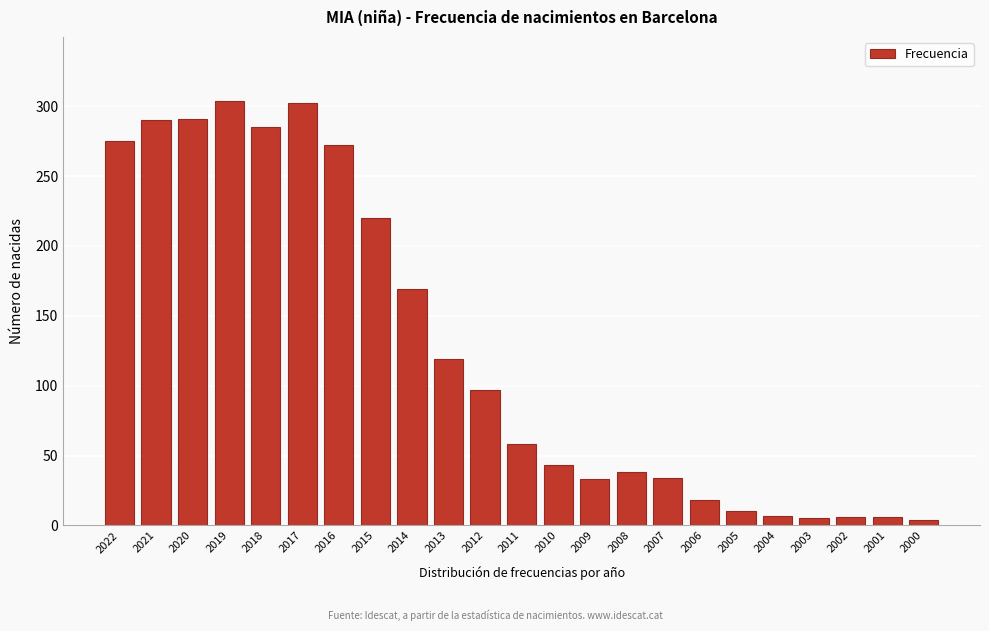

At which label is the value closest to 154?

2014